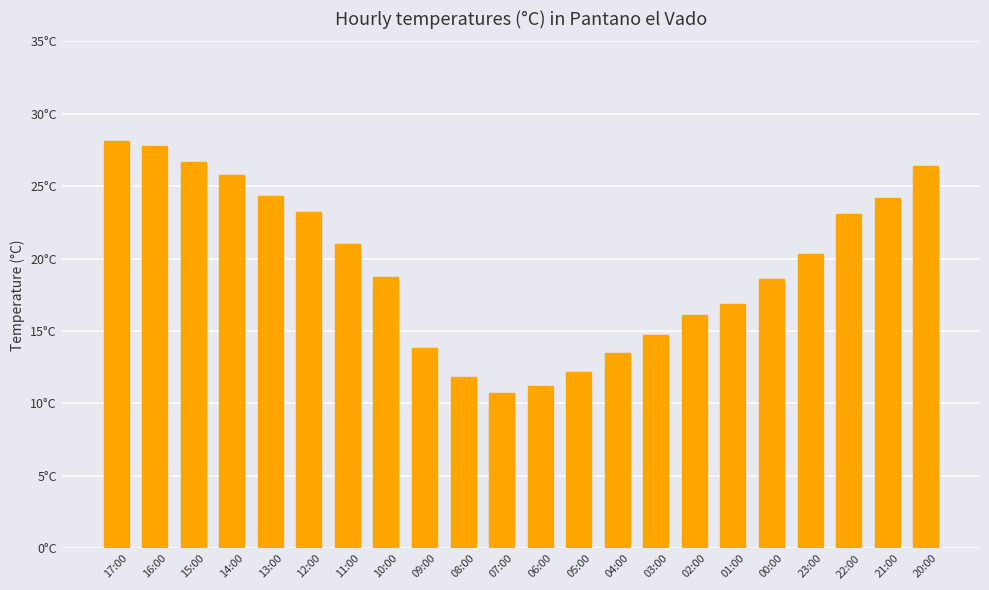

Are the bars horizontal?

No